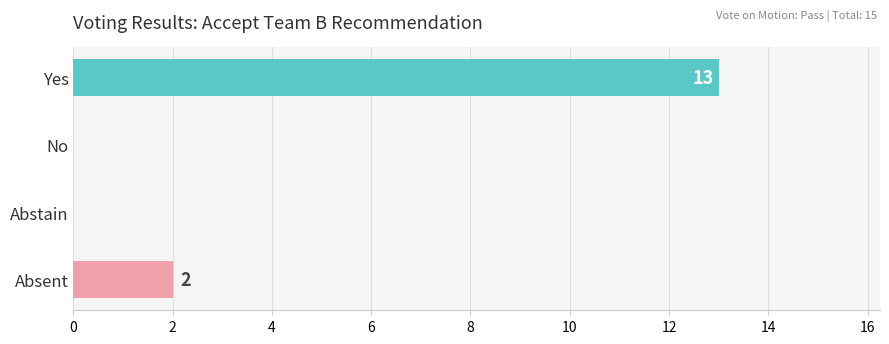

Which has a higher value, No or Yes?

Yes